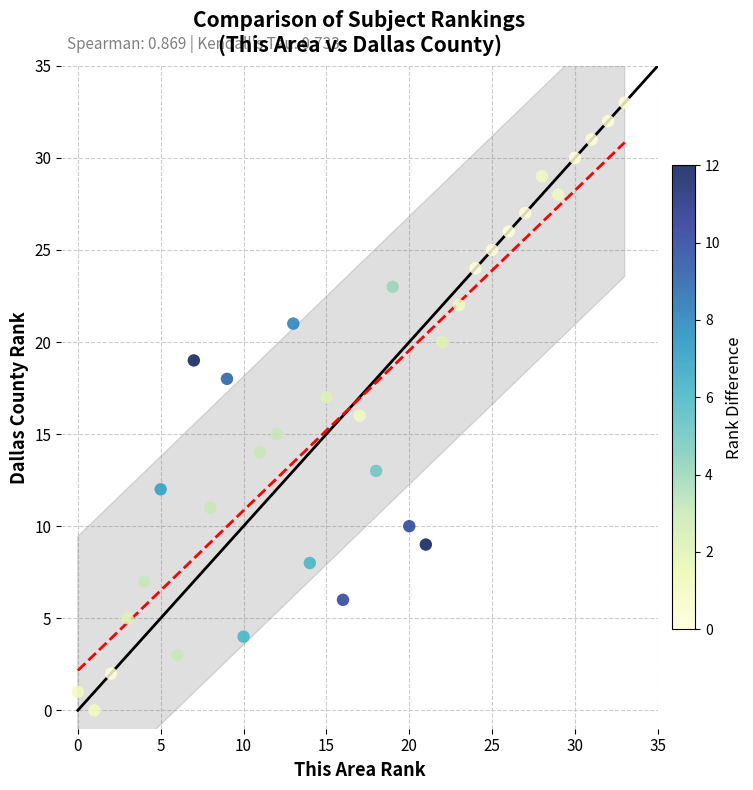

What is the range of X values (max minus min)?

33